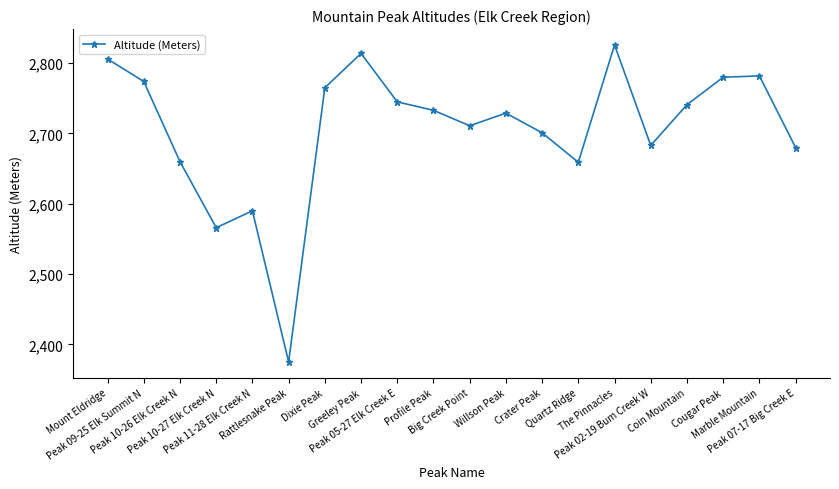

Where does the data first go above 2733?

Mount Eldridge